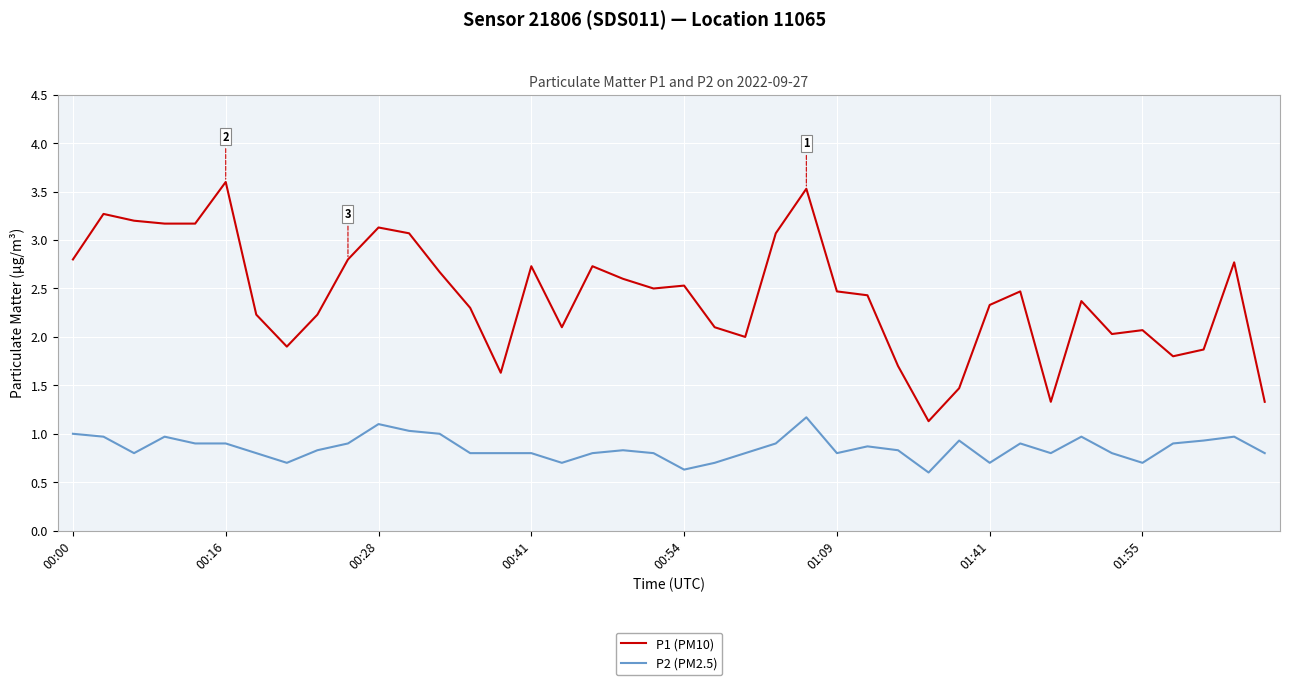

True or false: P2 (PM2.5) and P1 (PM10) cross at least once.

False